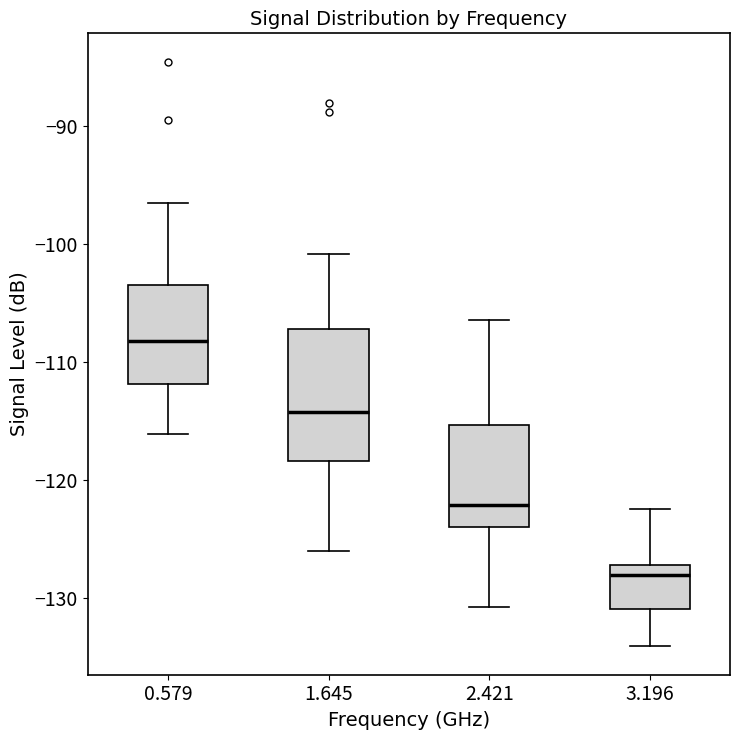

Where is the upper edge of the box at x = 3.196 on the y-axis? The values are not printed on the chart, so give them approximately, as read against the axis.

-127